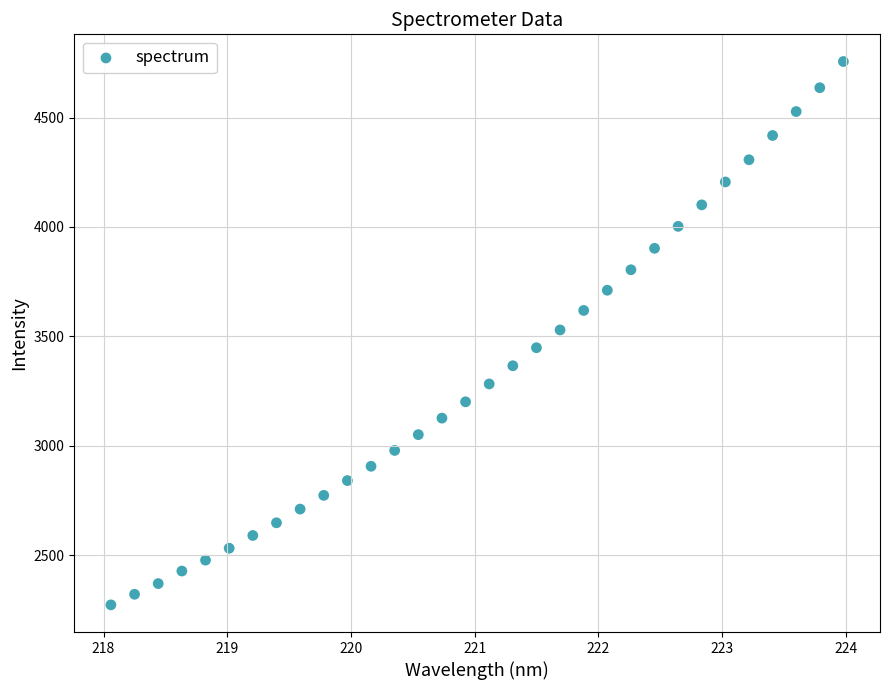

What is the range of Y values (max minus min)?

2483.7